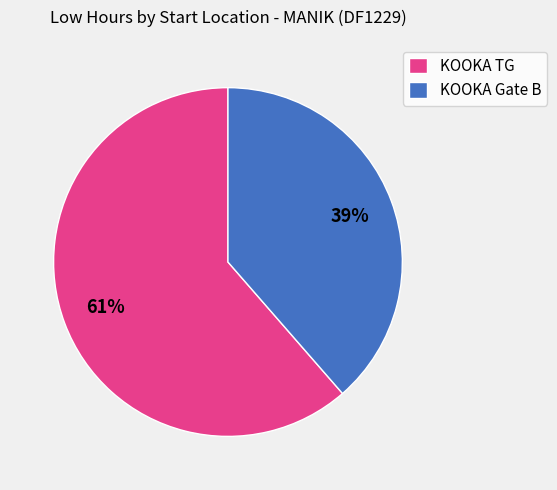

What percentage is the KOOKA TG slice, to the nearest percent?

61%